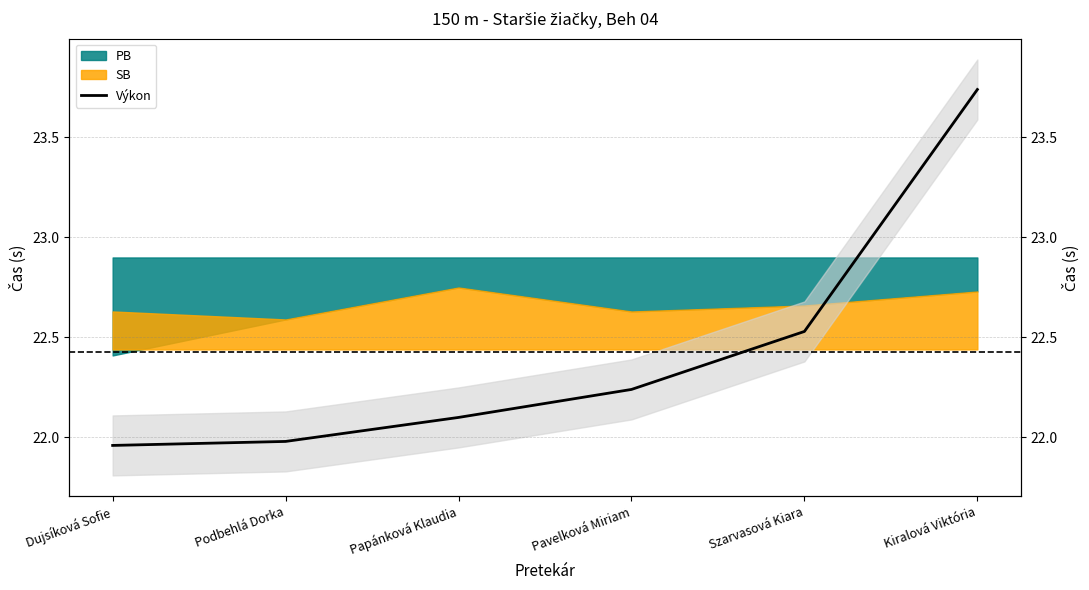

Reading left to right, list all the values displayed in this chart.

22.0	22.0	22.1	22.2	22.5	23.7